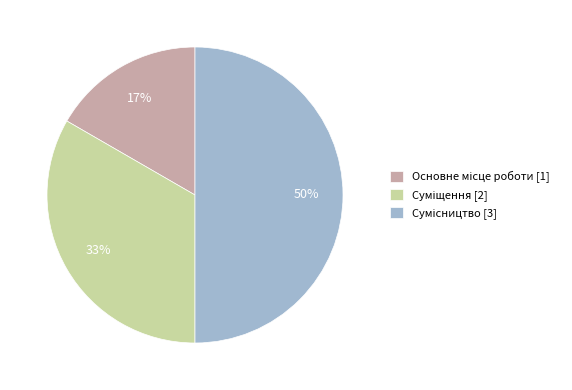

To the nearest percent, what is the difference between the largest and smallest slice percentages?

33%